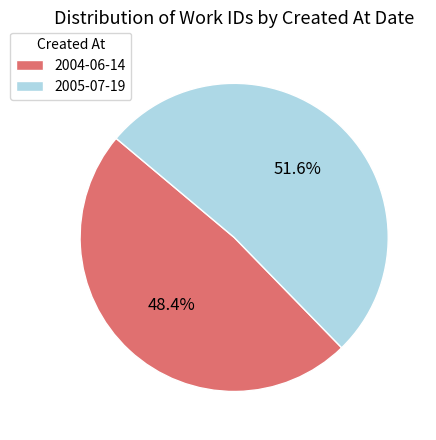

What percentage do 2005-07-19 and 2004-06-14 together represent?

100.0%